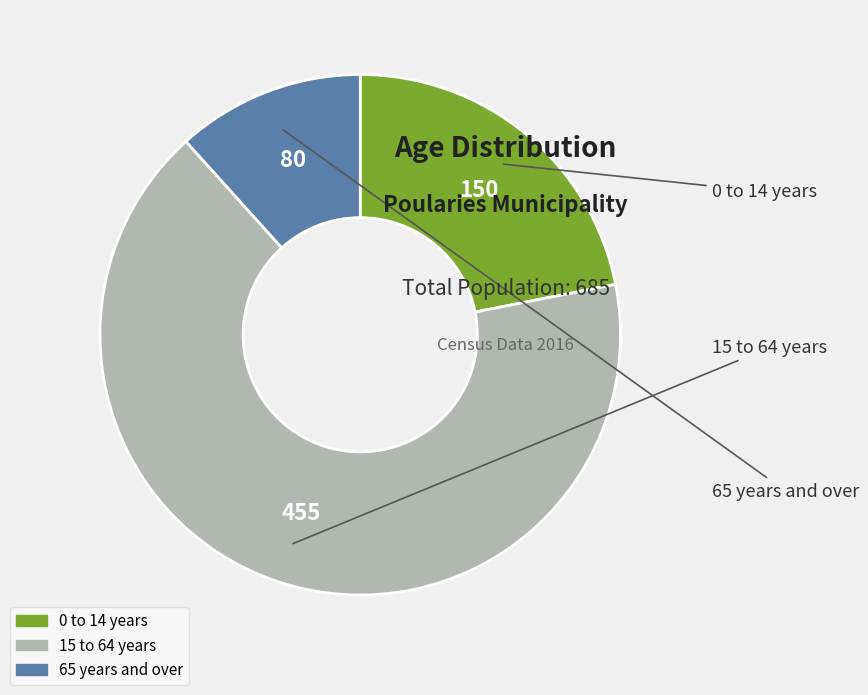

What is the largest slice in the pie chart?

15 to 64 years